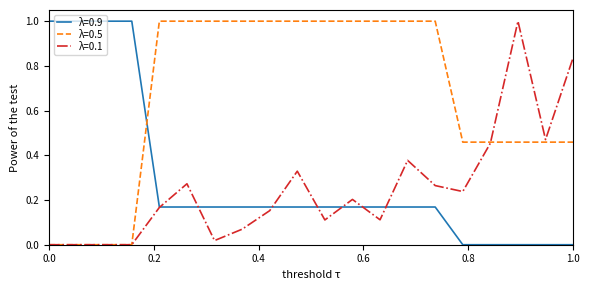

True or false: λ=0.5 and λ=0.9 intersect in this chart.

True